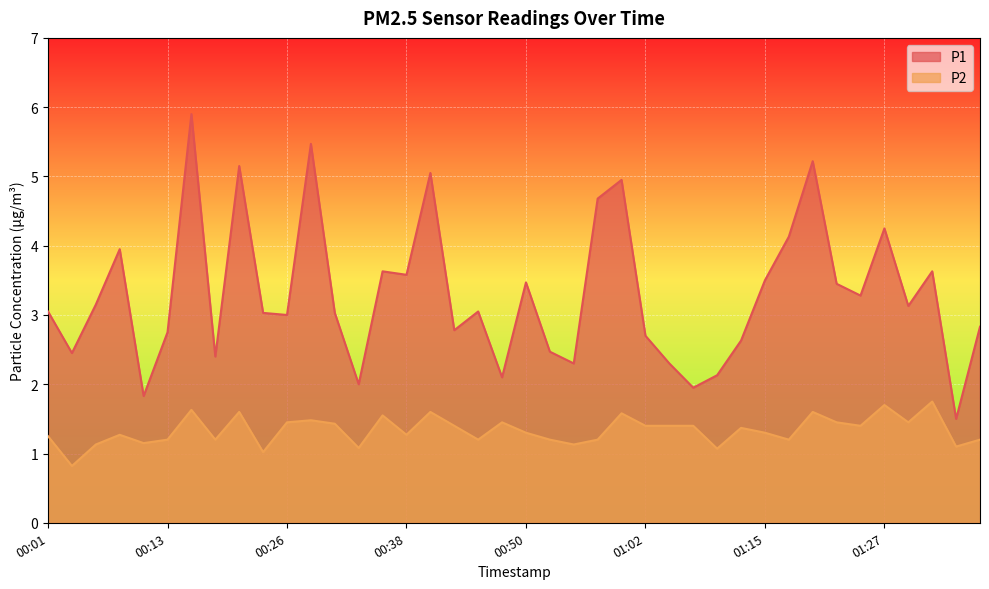

Is the value of P1 at 00:01 greater than the value of P2 at 00:13?

Yes